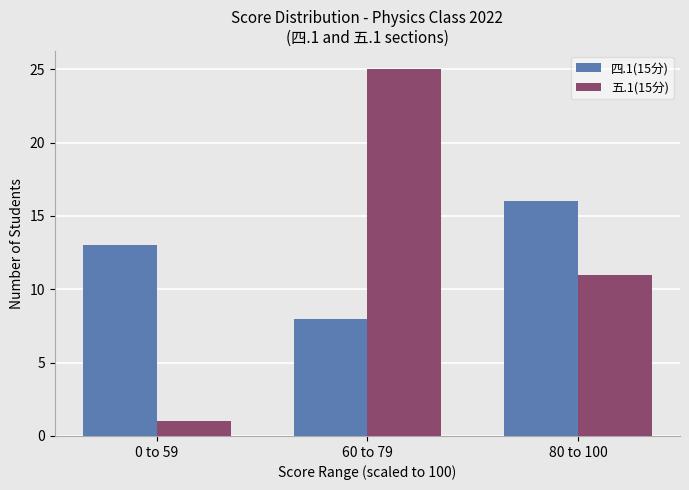

Which series has the widest spread of values?

五.1(15分)